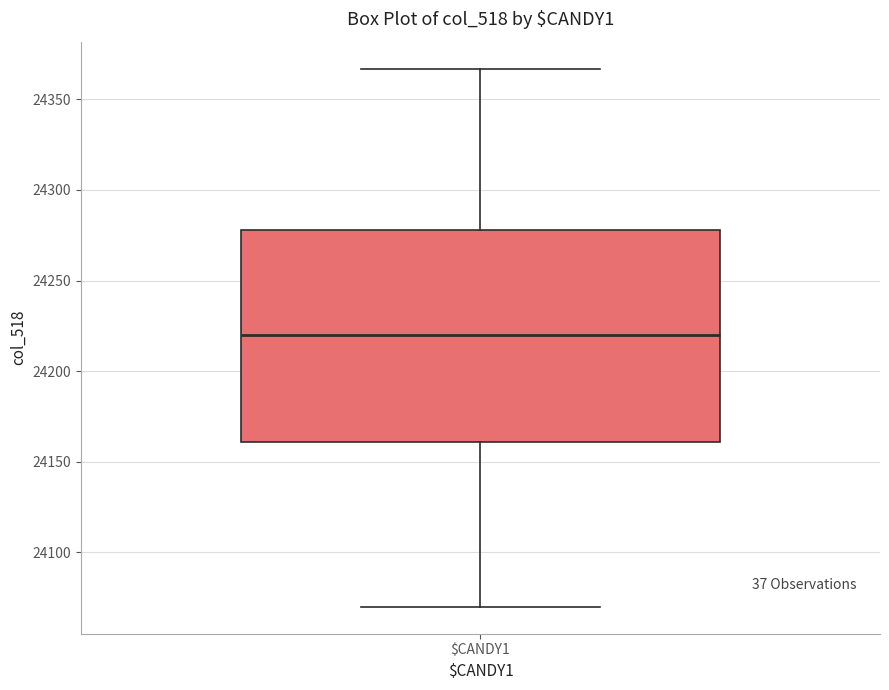

Transcribe this box plot: give where the median line is, the range the box spans, and where the two whiskers end, as read against the y-axis. The values are not printed on the chart, so give them approximately, as read against the axis.

median 24220, box 24160 to 24280, whiskers 24070 to 24365